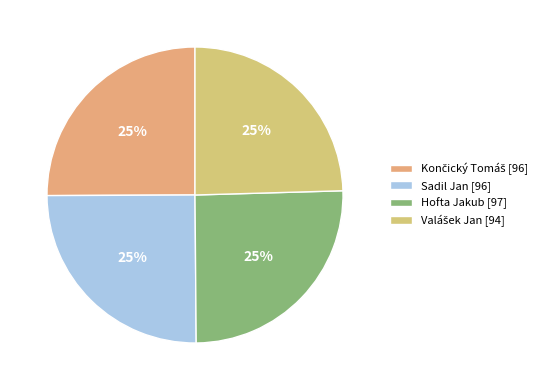

Count the number of slices in the pie.

4